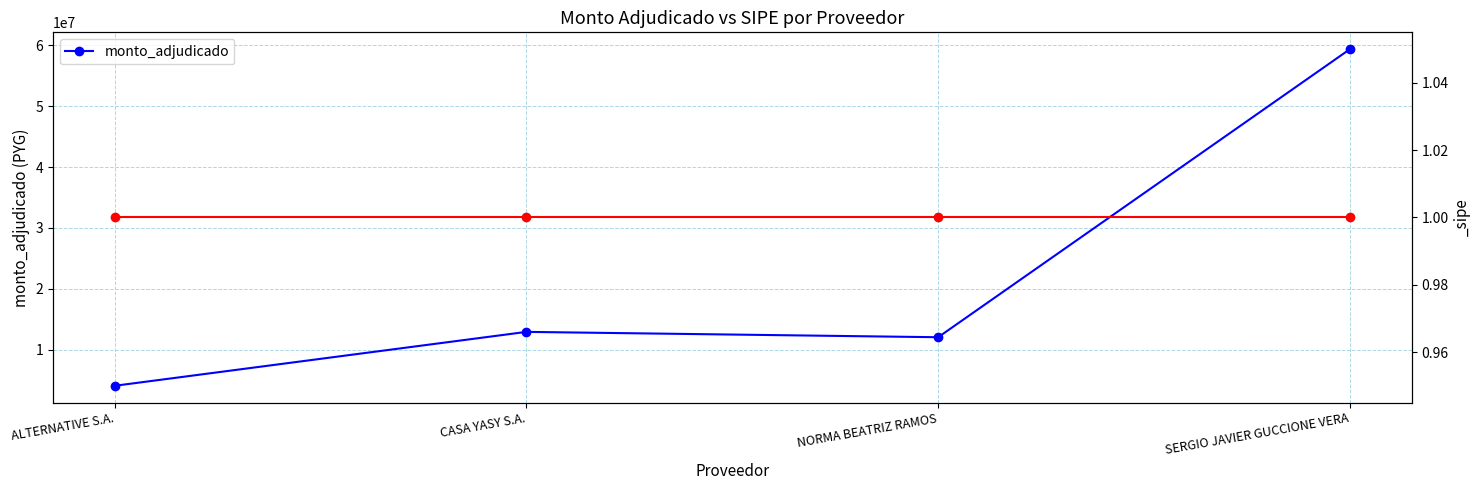

What is the greatest value displayed?

59355550